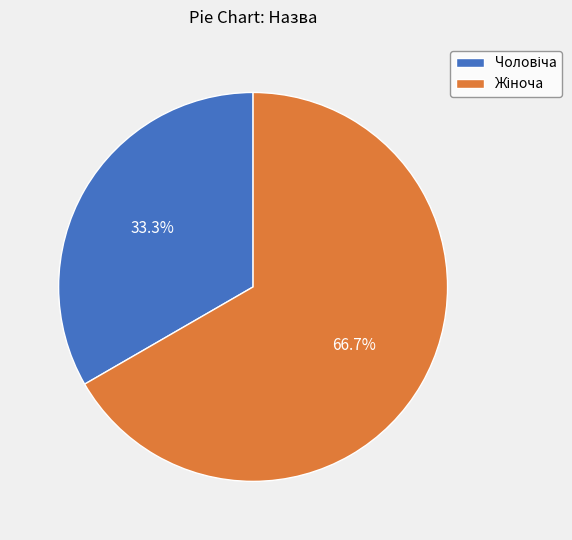

Does any single category account for the majority?

Yes